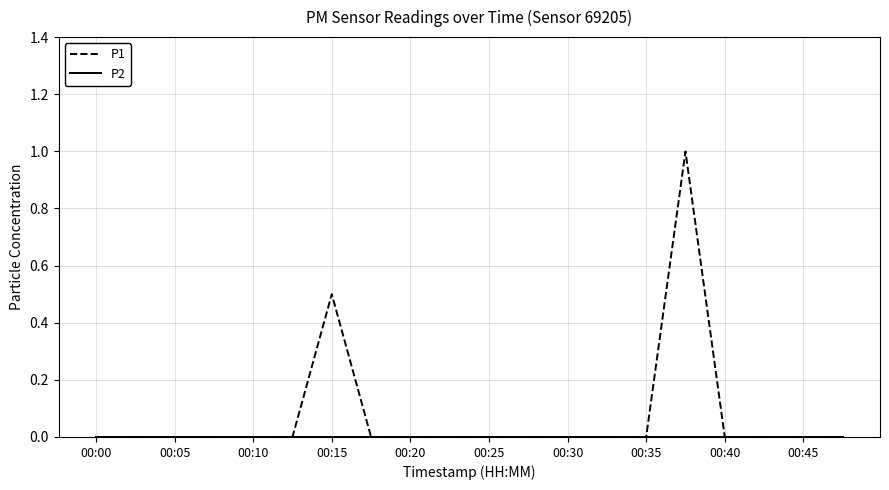

Does the chart display data point markers on the line(s)?

No